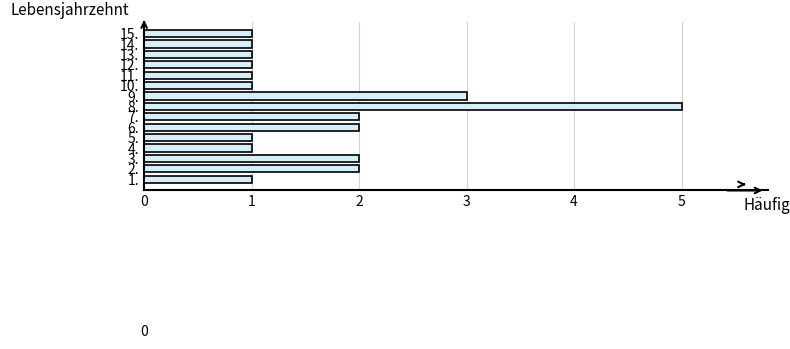

True or false: the data shows 1 at 5..

True